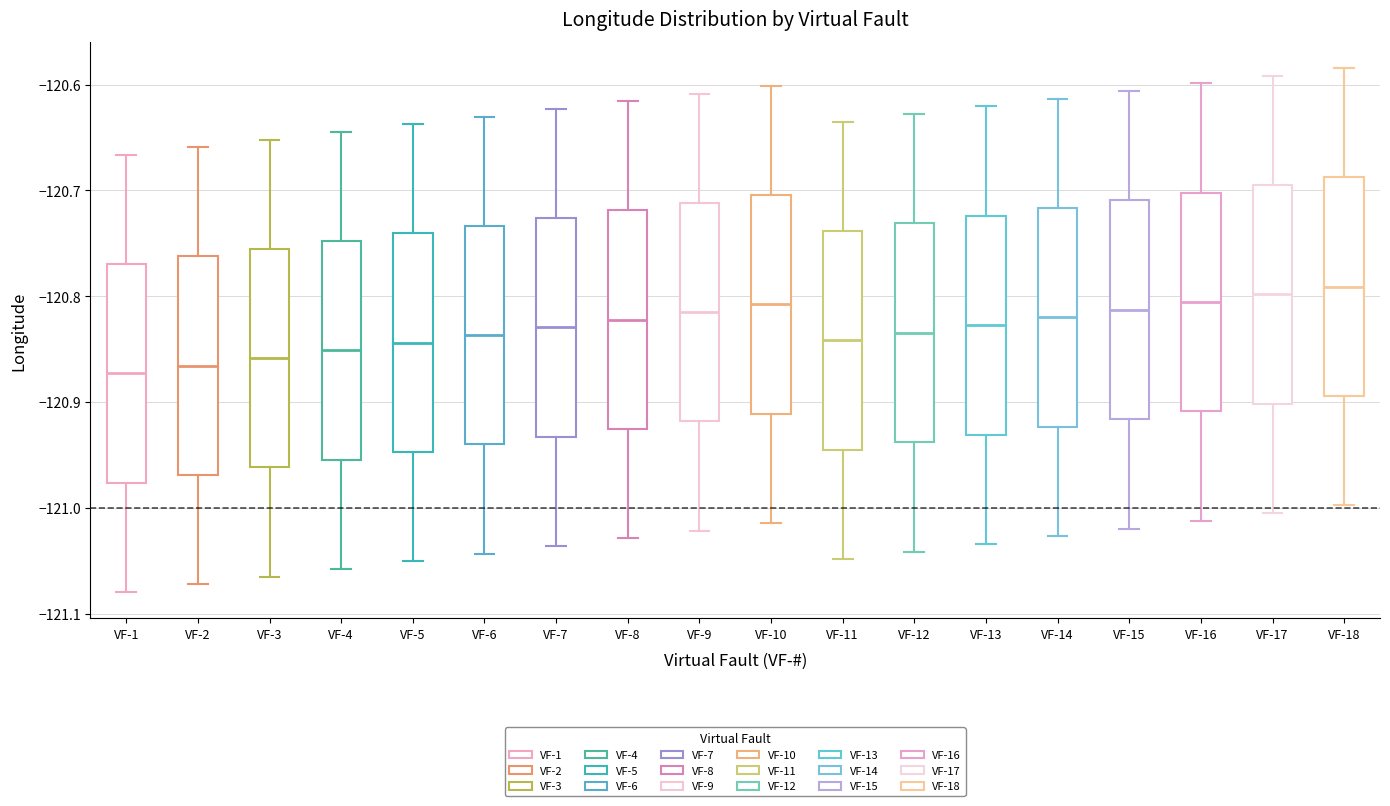

Reading left to right, transcribe this box plot: for each box, give where its median line is, the range the box spans, and where its two whiskers end, as read against the y-axis. The values are not printed on the chart, so give them approximately, as read against the axis.

VF-1: median -120.87, box -120.98 to -120.77, whiskers -121.08 to -120.67
VF-2: median -120.87, box -120.97 to -120.76, whiskers -121.07 to -120.66
VF-3: median -120.86, box -120.96 to -120.76, whiskers -121.06 to -120.65
VF-4: median -120.85, box -120.95 to -120.75, whiskers -121.06 to -120.64
VF-5: median -120.84, box -120.95 to -120.74, whiskers -121.05 to -120.64
VF-6: median -120.84, box -120.94 to -120.73, whiskers -121.04 to -120.63
VF-7: median -120.83, box -120.93 to -120.73, whiskers -121.04 to -120.62
VF-8: median -120.82, box -120.93 to -120.72, whiskers -121.03 to -120.62
VF-9: median -120.81, box -120.92 to -120.71, whiskers -121.02 to -120.61
VF-10: median -120.81, box -120.91 to -120.70, whiskers -121.01 to -120.60
VF-11: median -120.84, box -120.95 to -120.74, whiskers -121.05 to -120.64
VF-12: median -120.83, box -120.94 to -120.73, whiskers -121.04 to -120.63
VF-13: median -120.83, box -120.93 to -120.72, whiskers -121.03 to -120.62
VF-14: median -120.82, box -120.92 to -120.72, whiskers -121.03 to -120.61
VF-15: median -120.81, box -120.92 to -120.71, whiskers -121.02 to -120.61
VF-16: median -120.81, box -120.91 to -120.70, whiskers -121.01 to -120.60
VF-17: median -120.80, box -120.90 to -120.69, whiskers -121.00 to -120.59
VF-18: median -120.79, box -120.89 to -120.69, whiskers -121.00 to -120.58